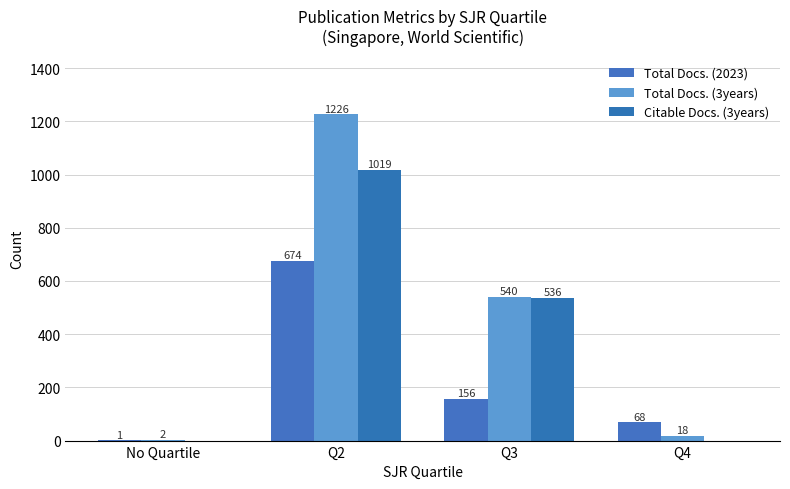

What are all the series names shown in the legend?

Total Docs. (2023), Total Docs. (3years), Citable Docs. (3years)